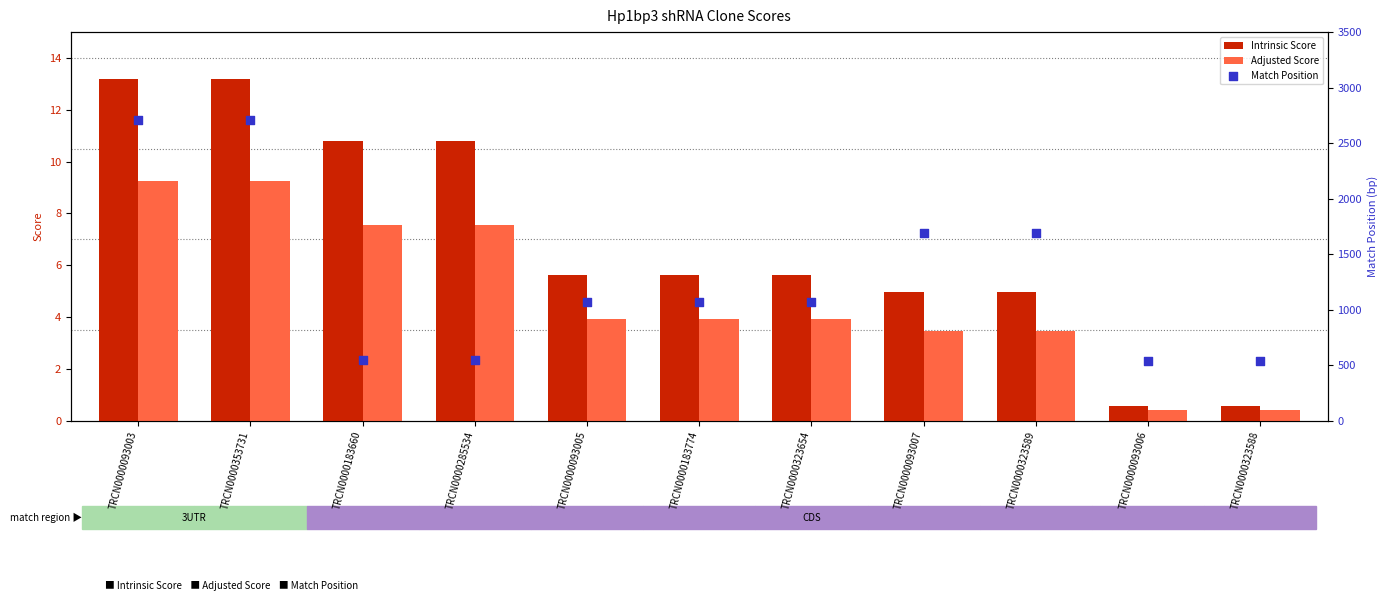

Which series contains the lowest Y value?

Adjusted Score